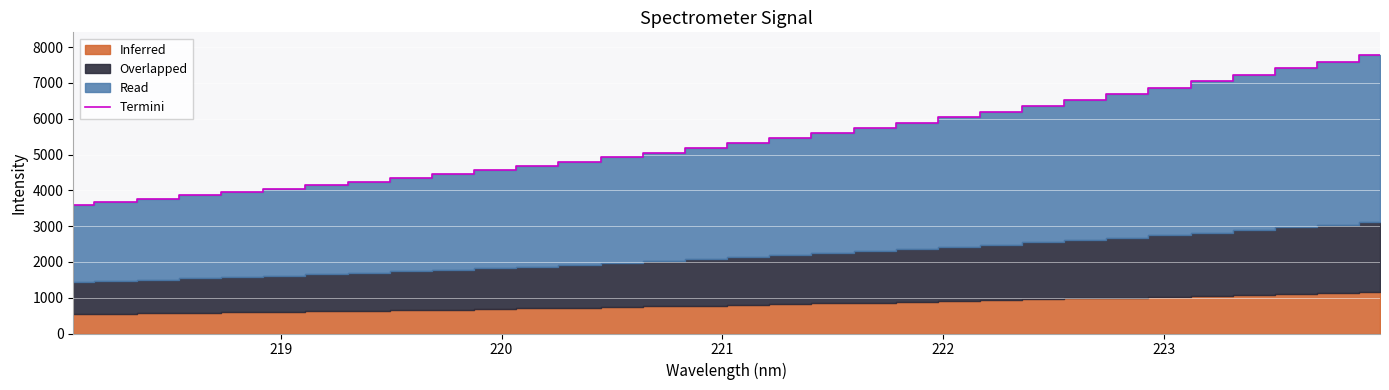

Reading left to right, transcribe all the data shown in this chart.

3597.9	3681.4	3765.4	3856.7	3944.8	4040.3	4140.4	4238.6	4344.1	4452.9	4564.9	4680.7	4801.7	4925.7	5050.6	5181.9	5320.9	5462.3	5596.2	5737.1	5891.3	6046.5	6202.2	6366.6	6533.6	6701.0	6873.9	7045.1	7225.8	7412.7	7596.4	7792.3